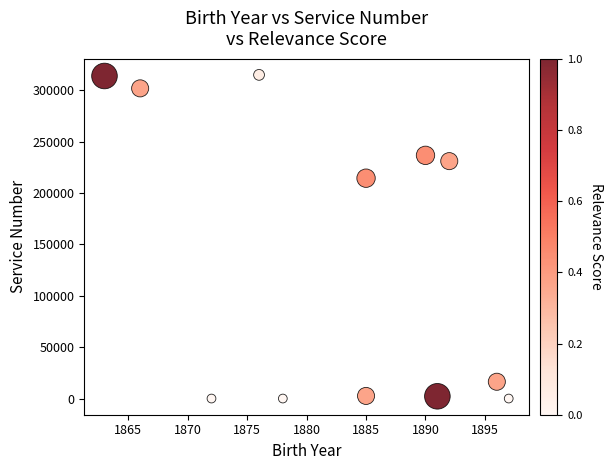

What Y value in the scatter plot is closest to 157581?

214561